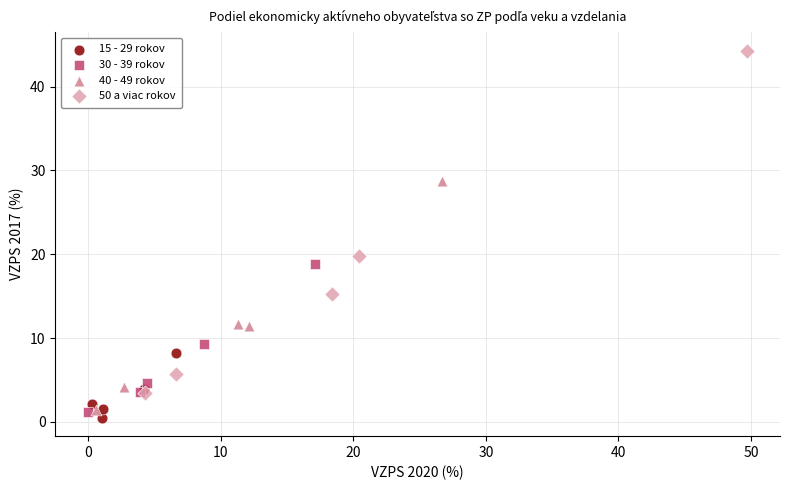

Which series contains the highest Y value?

50 a viac rokov